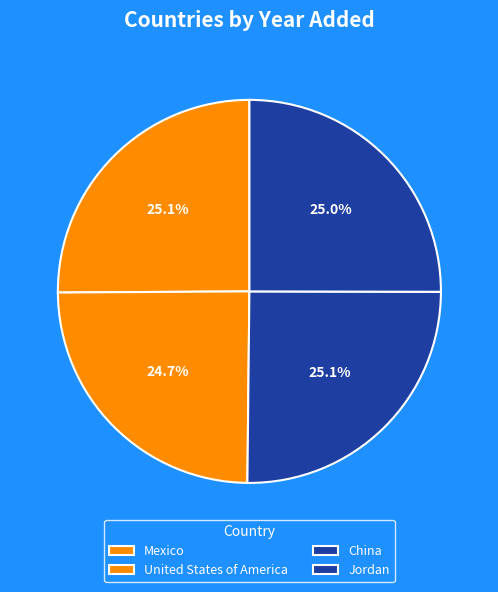

How many segments does this pie chart have?

4